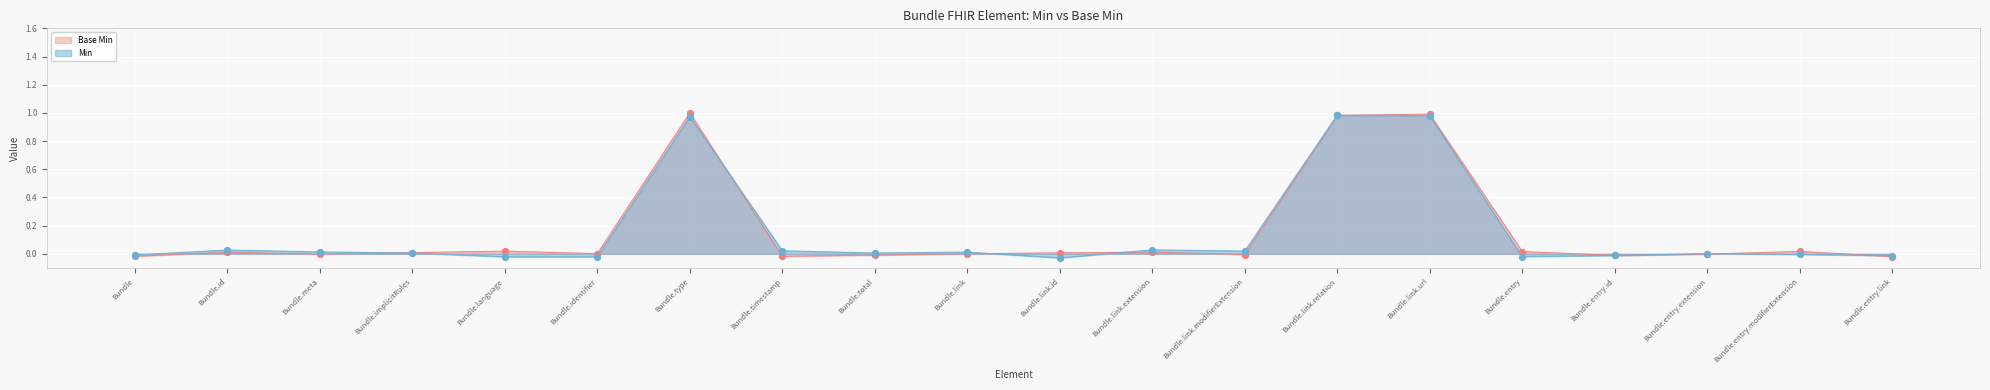

At which category is the sum across all series the highest?

Bundle.type